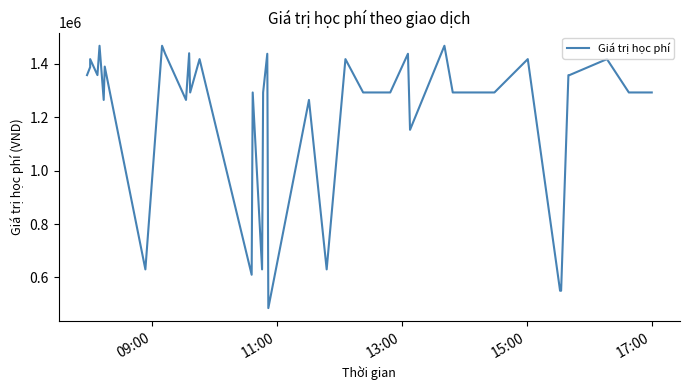

What is the value of the 9th point from the left?

1468000